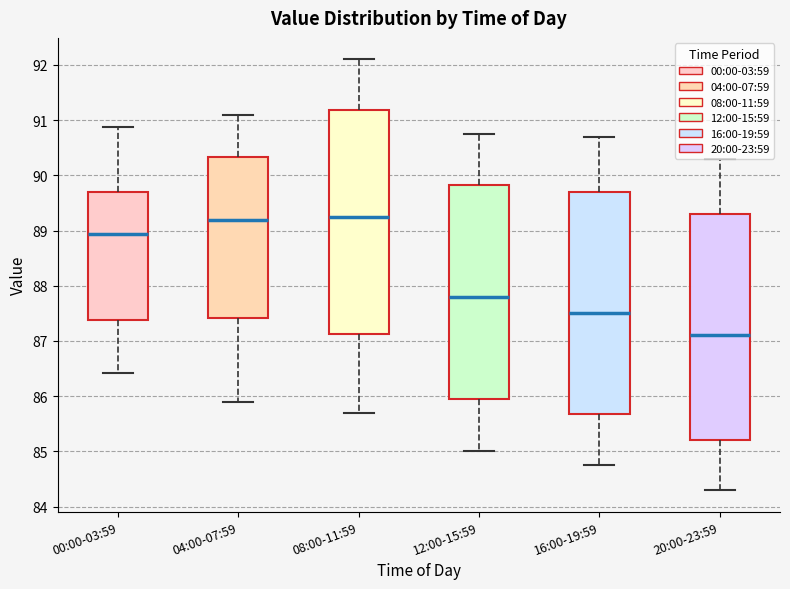

Reading left to right, transcribe this box plot: for each box, give where its median line is, the range the box spans, and where its two whiskers end, as read against the y-axis. The values are not printed on the chart, so give them approximately, as read against the axis.

00:00-03:59: median 88.9, box 87.4 to 89.7, whiskers 86.4 to 90.9
04:00-07:59: median 89.2, box 87.4 to 90.3, whiskers 85.9 to 91.1
08:00-11:59: median 89.3, box 87.1 to 91.2, whiskers 85.7 to 92.1
12:00-15:59: median 87.8, box 86.0 to 89.8, whiskers 85.0 to 90.8
16:00-19:59: median 87.5, box 85.7 to 89.7, whiskers 84.8 to 90.7
20:00-23:59: median 87.1, box 85.2 to 89.3, whiskers 84.3 to 90.3